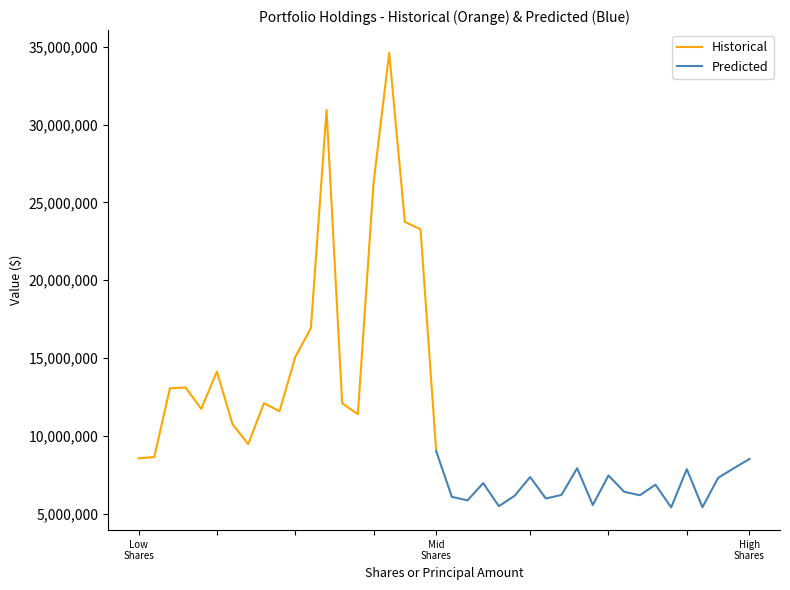

Is this an area chart (filled region under the line)?

No